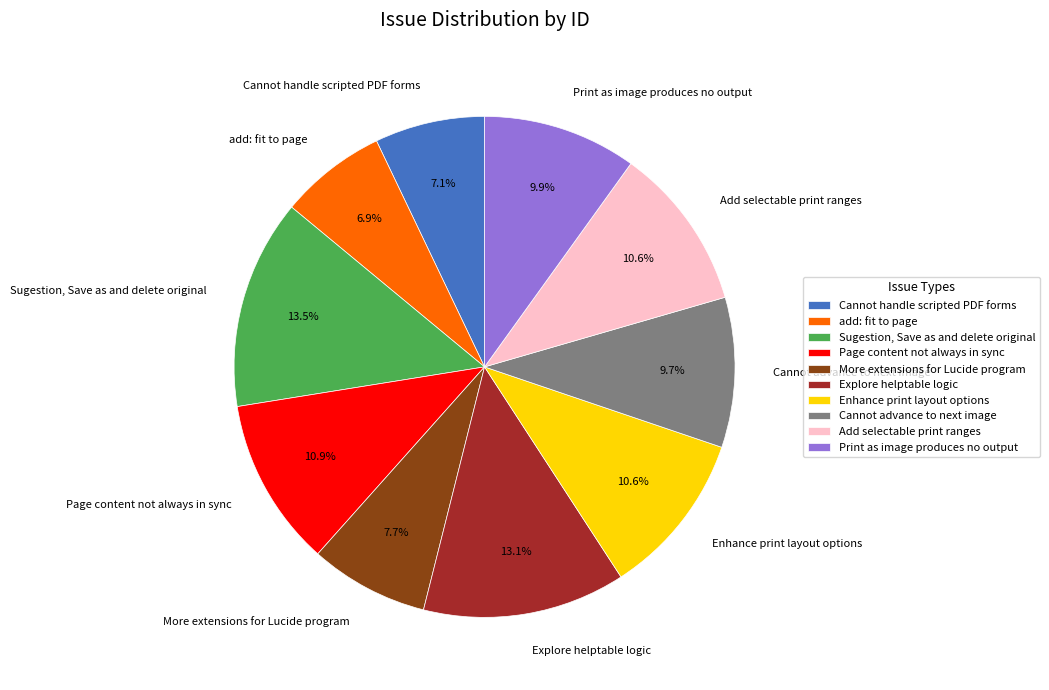

Combined, do add: fit to page and Sugestion, Save as and delete original account for over 50%?

No